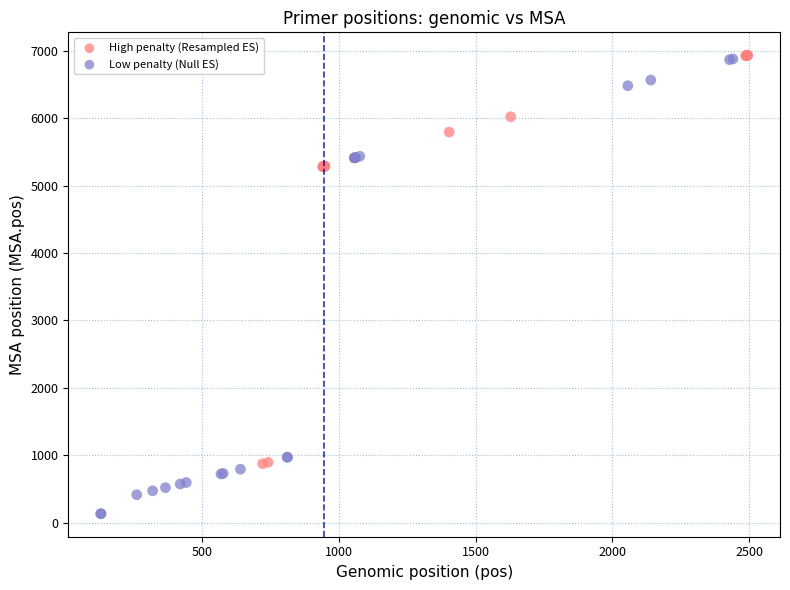

Which series reaches the minimum Y coordinate?

Low penalty (Null ES)